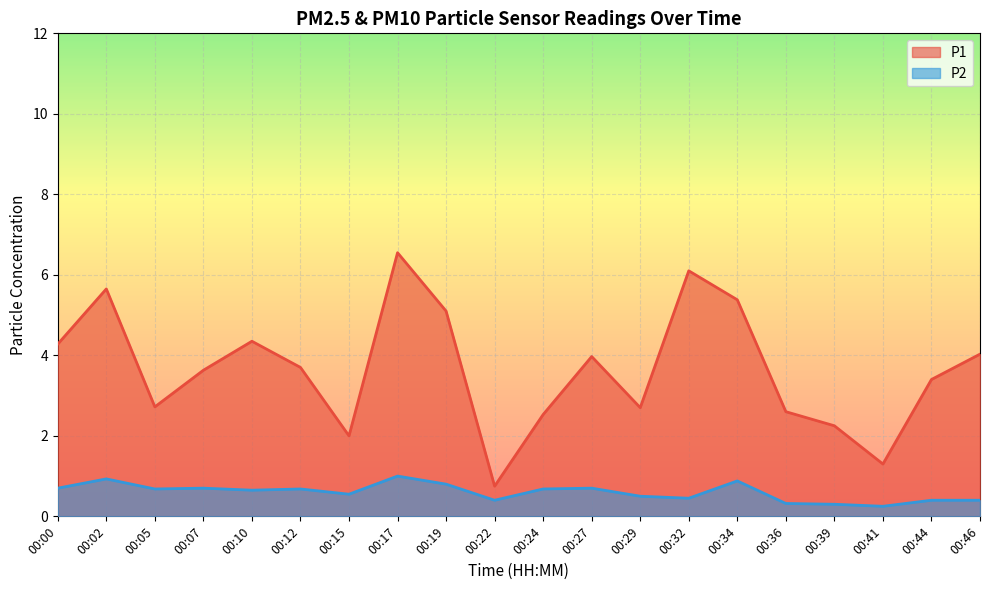

True or false: P1 and P2 cross at least once.

False